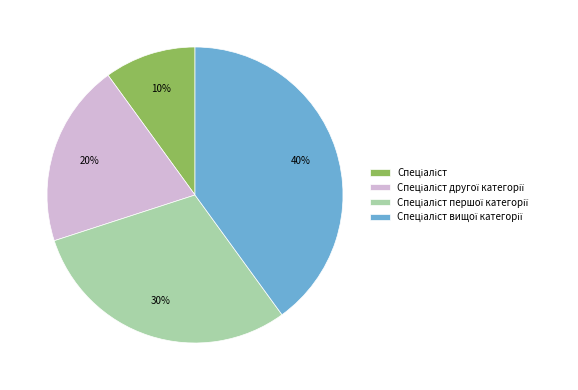

To the nearest percent, what is the difference between the largest and smallest slice percentages?

30%